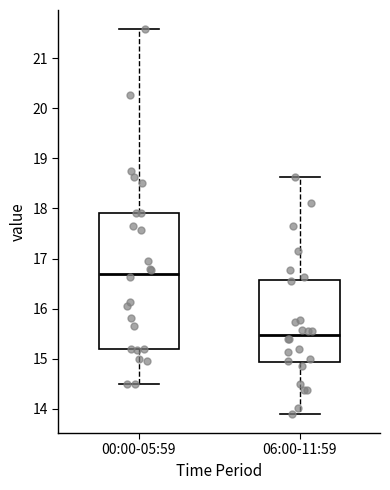

Where is the upper edge of the box for 06:00-11:59 on the y-axis? The values are not printed on the chart, so give them approximately, as read against the axis.

16.6